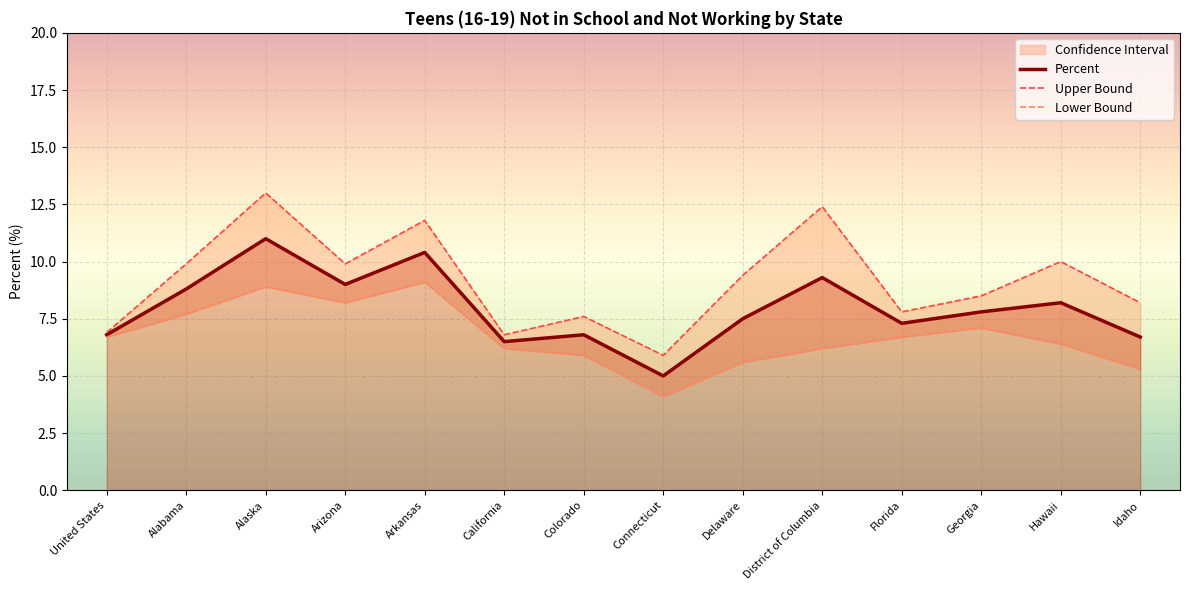

How many data points in Upper Bound are above 9?

7